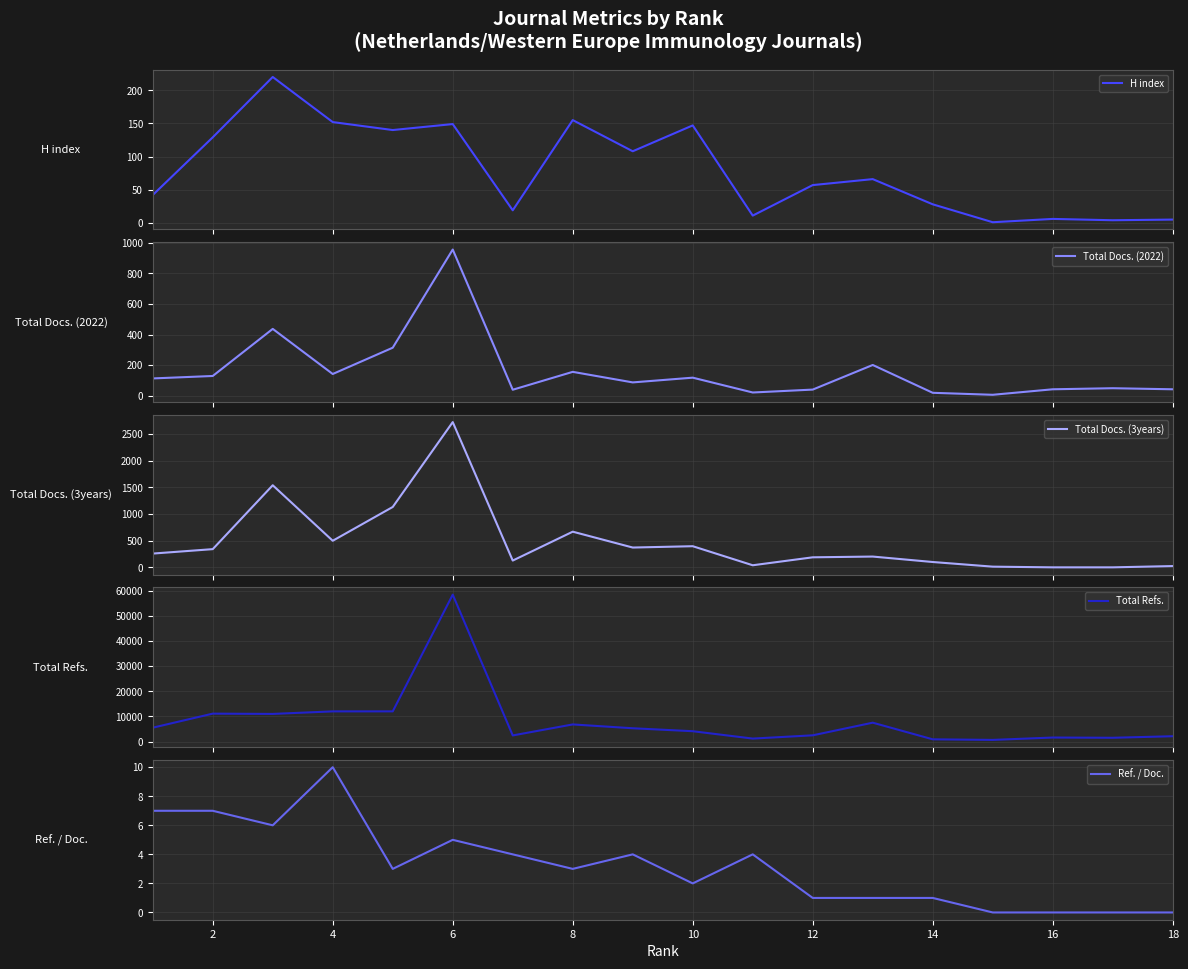

What is the average value of the Total Refs. series?

8162